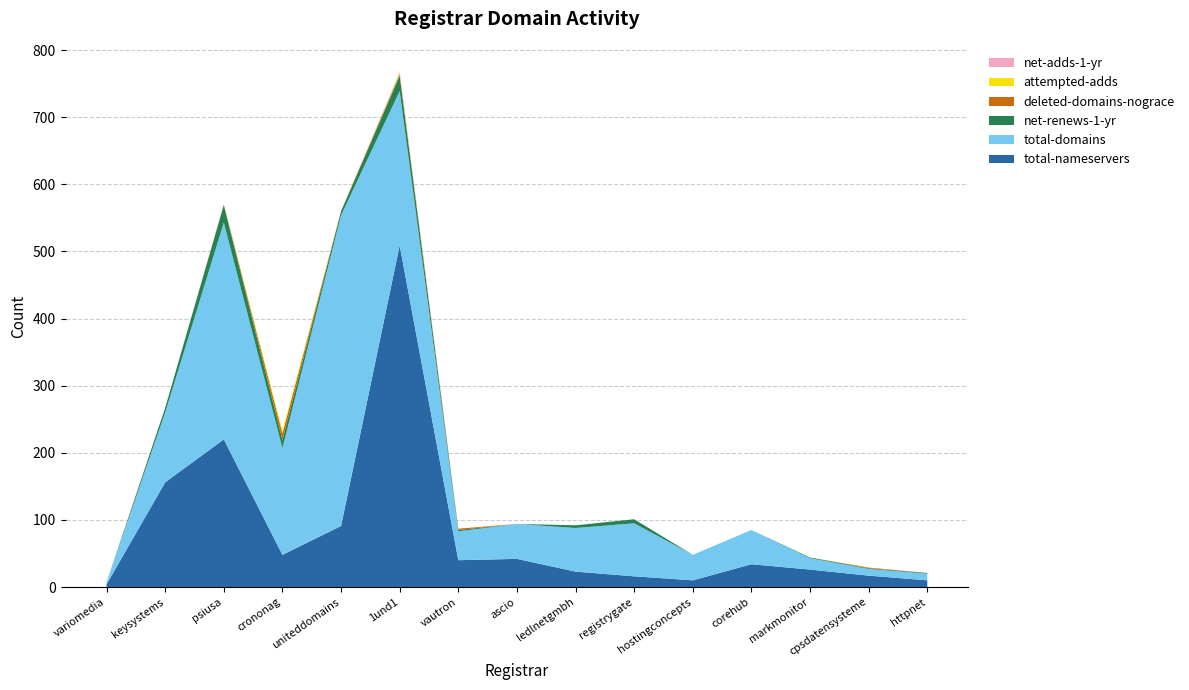

Reading left to right, what are all the values shown in this chart?

total-nameservers: variomedia=4	keysystems=156	psiusa=220	crononag=48	uniteddomains=91	1und1=509	vautron=40	ascio=42	ledlnetgmbh=23	registrygate=16	hostingconcepts=10	corehub=34	markmonitor=26	cpsdatensysteme=17	httpnet=10
total-domains: variomedia=3	keysystems=104	psiusa=323	crononag=159	uniteddomains=463	1und1=230	vautron=43	ascio=52	ledlnetgmbh=65	registrygate=79	hostingconcepts=38	corehub=51	markmonitor=17	cpsdatensysteme=10	httpnet=10
net-renews-1-yr: variomedia=0	keysystems=7	psiusa=26	crononag=12	uniteddomains=6	1und1=23	vautron=2	ascio=0	ledlnetgmbh=4	registrygate=6	hostingconcepts=0	corehub=0	markmonitor=1	cpsdatensysteme=1	httpnet=1
deleted-domains-nograce: variomedia=0	keysystems=0	psiusa=1	crononag=10	uniteddomains=0	1und1=2	vautron=2	ascio=0	ledlnetgmbh=0	registrygate=0	hostingconcepts=0	corehub=0	markmonitor=0	cpsdatensysteme=1	httpnet=0
attempted-adds: variomedia=0	keysystems=0	psiusa=0	crononag=4	uniteddomains=0	1und1=2	vautron=0	ascio=0	ledlnetgmbh=0	registrygate=0	hostingconcepts=0	corehub=0	markmonitor=0	cpsdatensysteme=0	httpnet=0
net-adds-1-yr: variomedia=0	keysystems=0	psiusa=0	crononag=0	uniteddomains=0	1und1=2	vautron=0	ascio=0	ledlnetgmbh=0	registrygate=0	hostingconcepts=0	corehub=0	markmonitor=0	cpsdatensysteme=0	httpnet=0